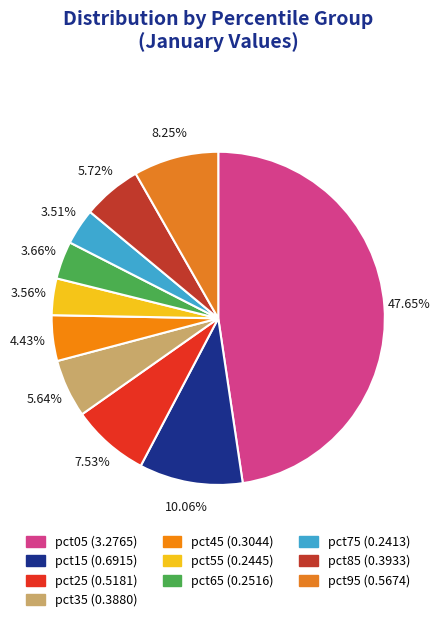

How many segments does this pie chart have?

10